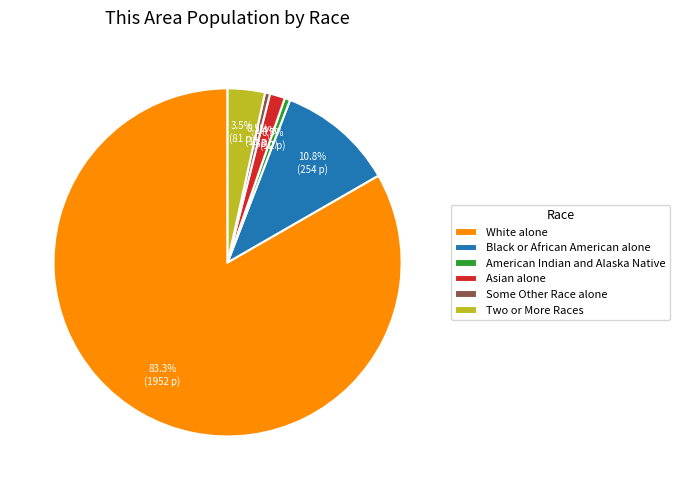

What portion of the pie excludes Some Other Race alone?

99.5%